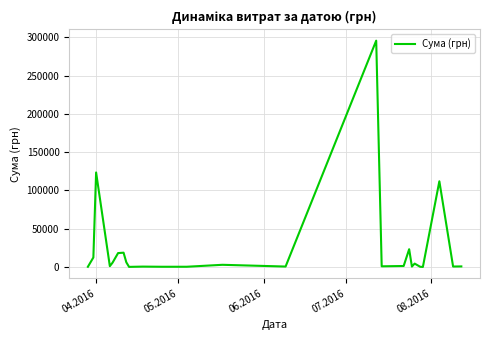

Does the chart have visible grid lines?

Yes